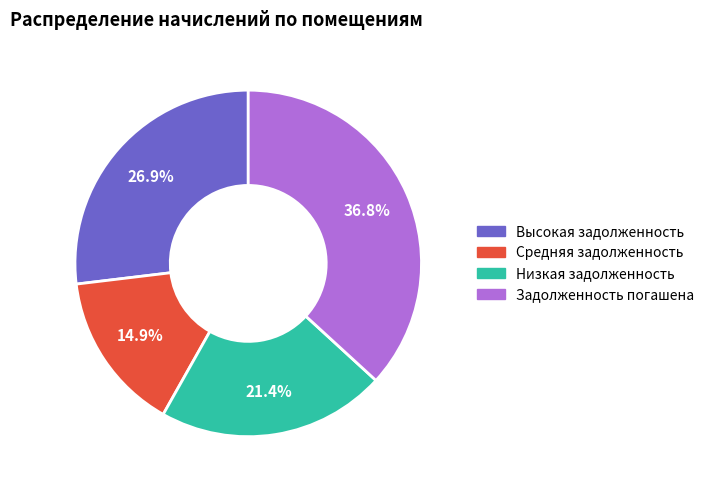

Is there a majority slice in this chart?

No